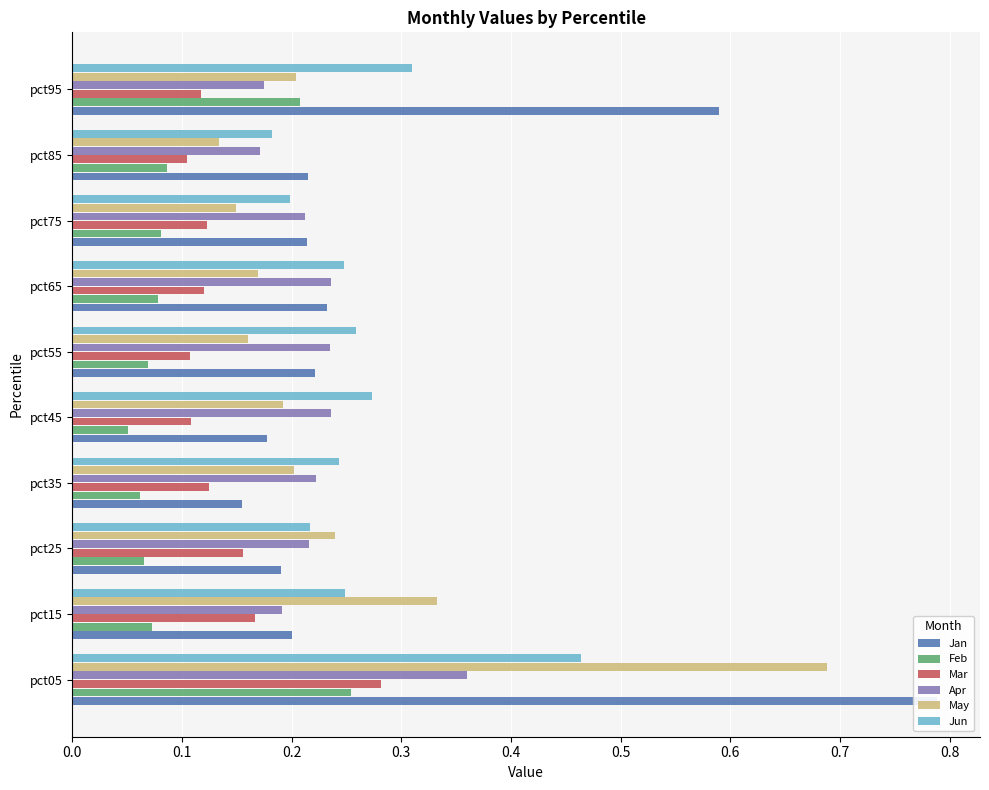

Count the Mar values in the range 0 to 1.

10